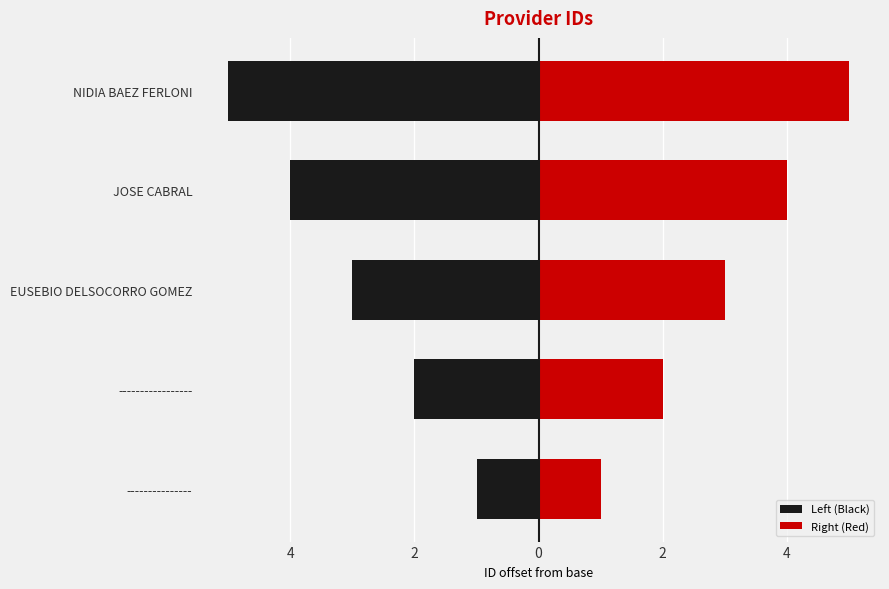

What is the sum of the Left (Black) values at JOSE CABRAL and EUSEBIO DELSOCORRO GOMEZ?

-7